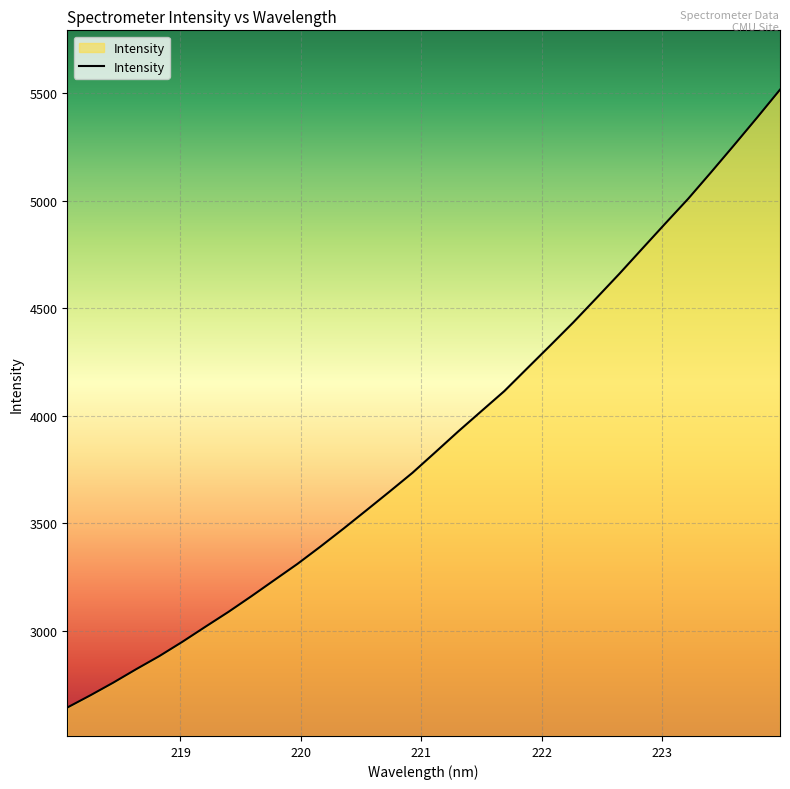

What is the greatest value displayed?

5516.9